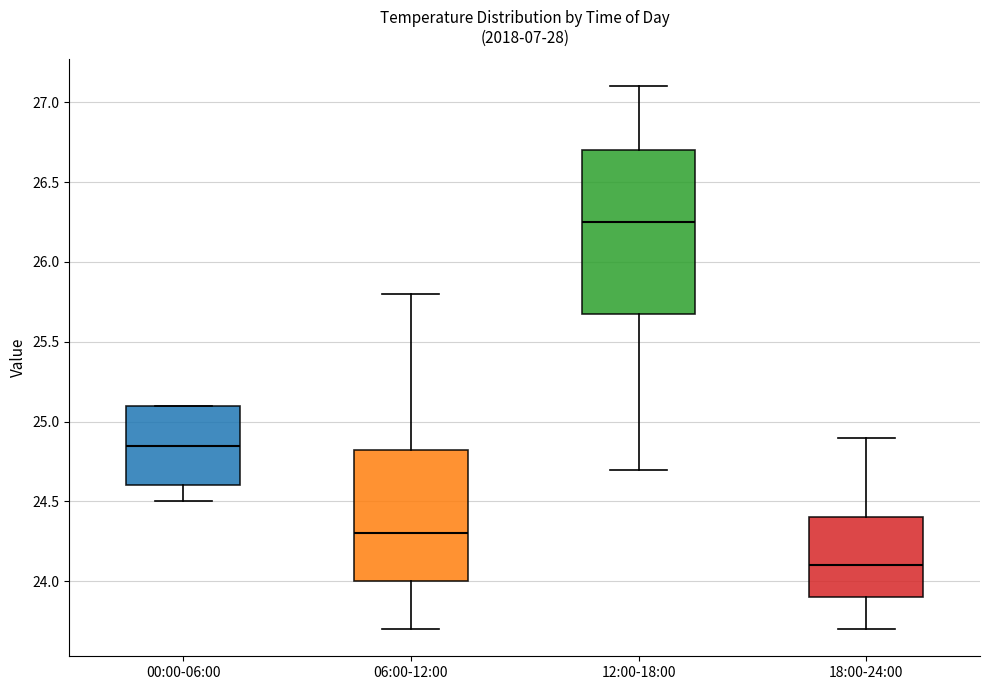

Where is the lower edge of the box for 12:00-18:00 on the y-axis? The values are not printed on the chart, so give them approximately, as read against the axis.

25.70